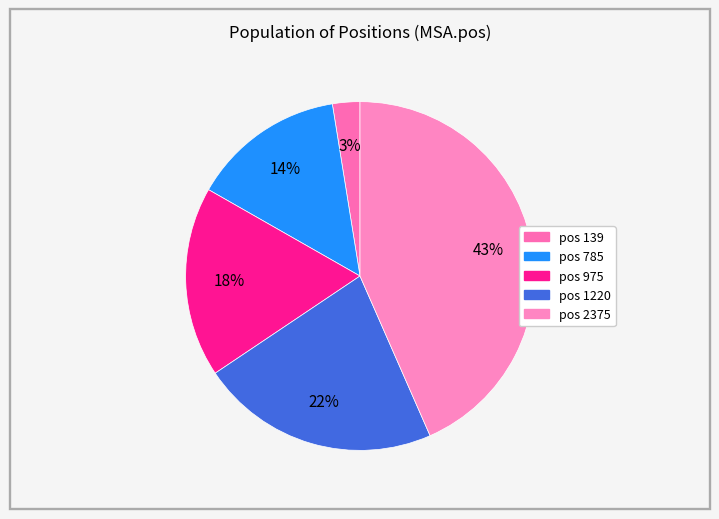

What is the largest slice in the pie chart?

pos 2375